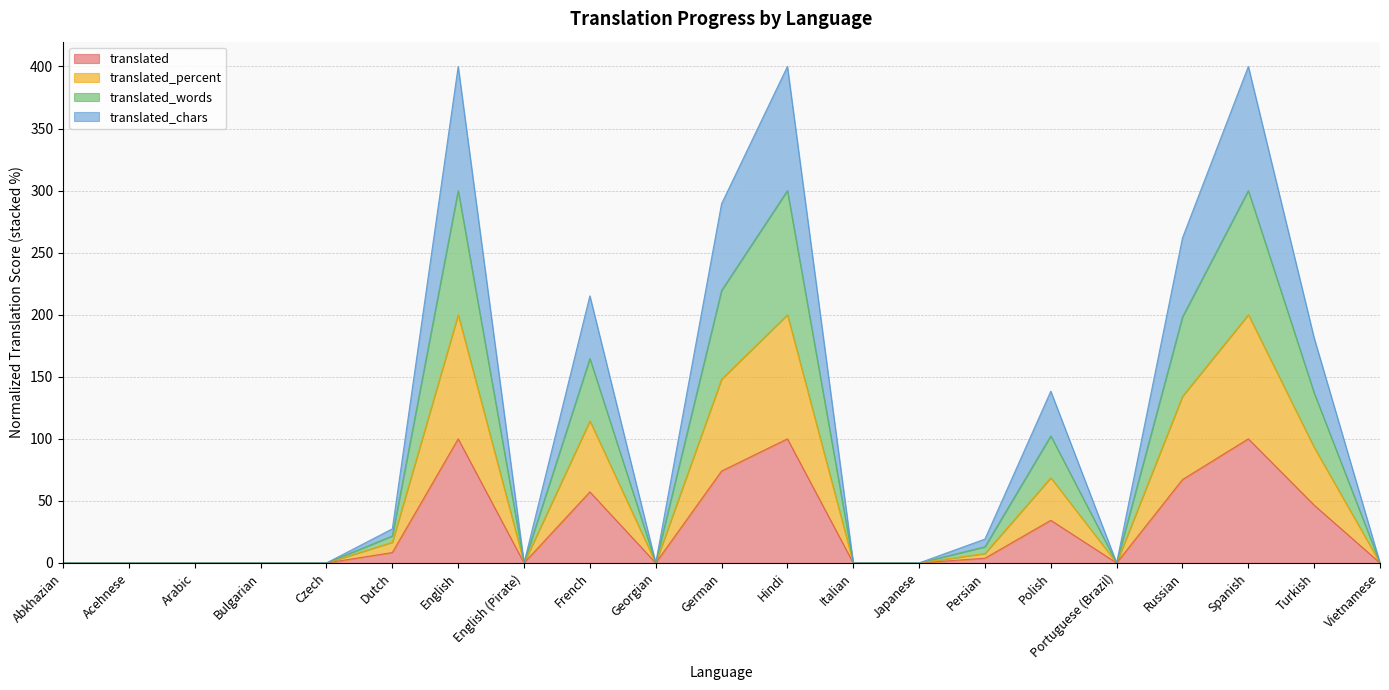

What is the highest value of the translated series?

100.0